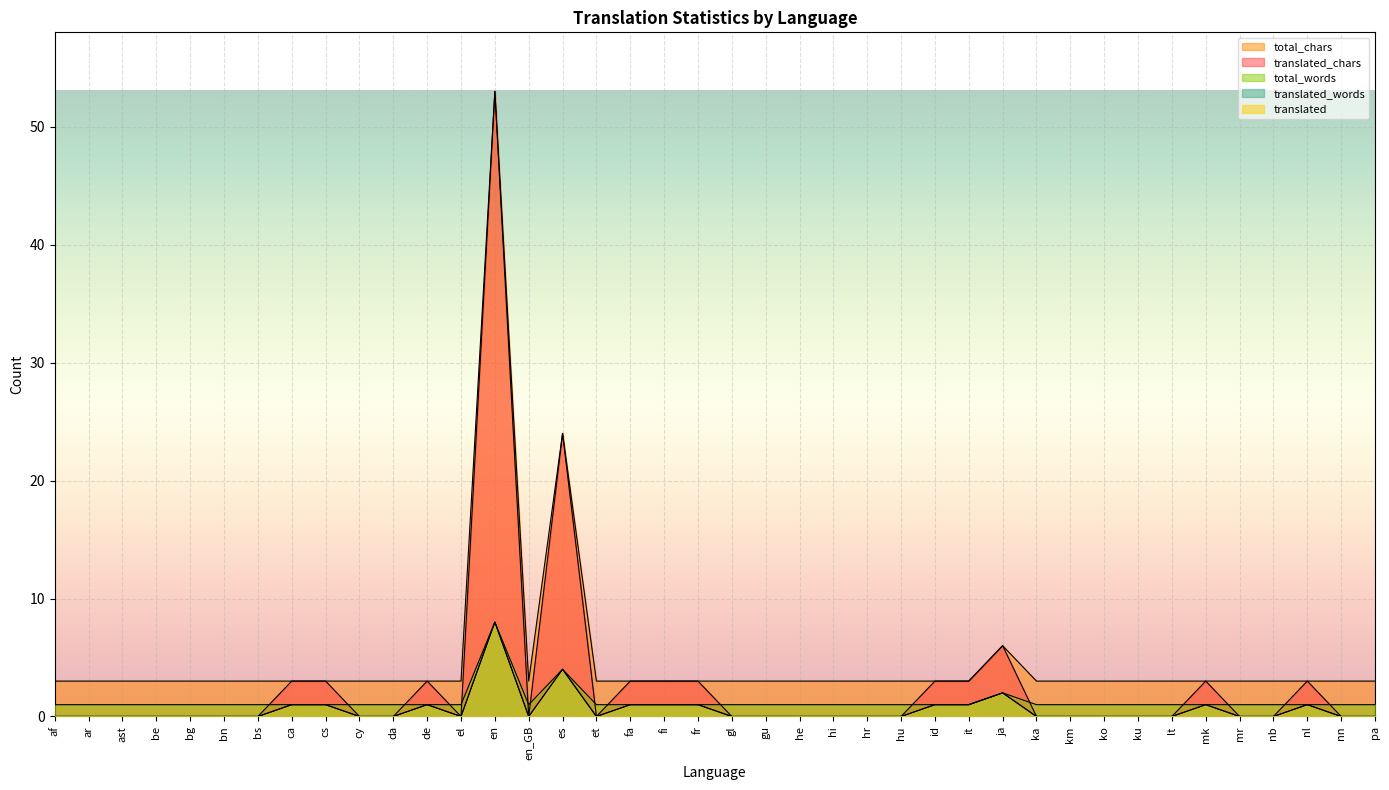

The value of translated_words at he is -3. True or false?

False